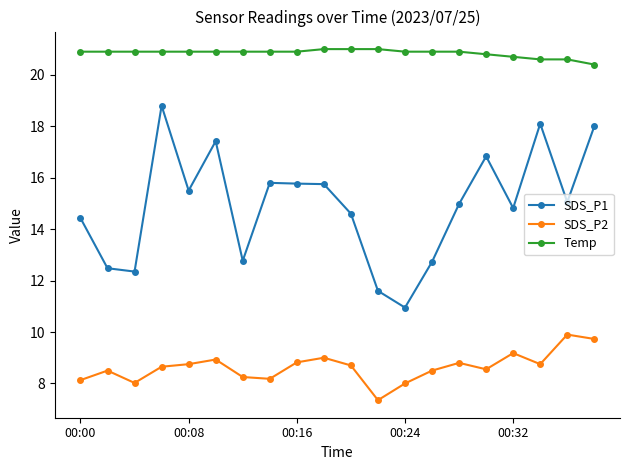

What is the sum of all Temp values?

416.9